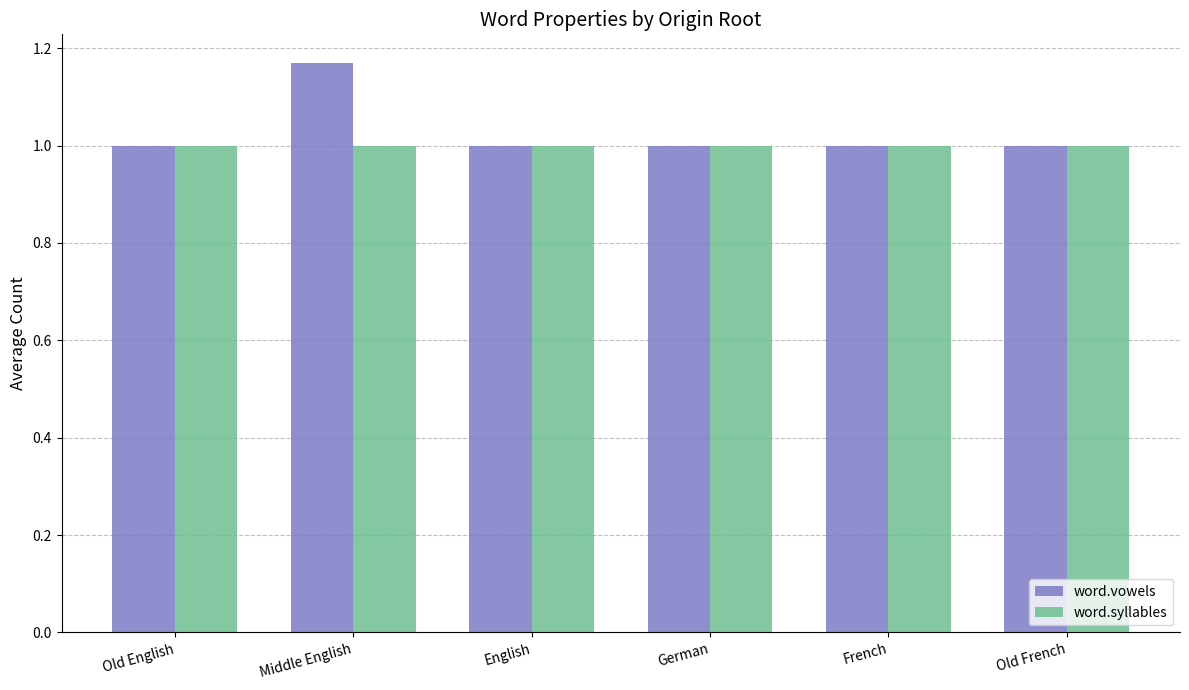

What is the approximate value of word.syllables at Old French?

1.0